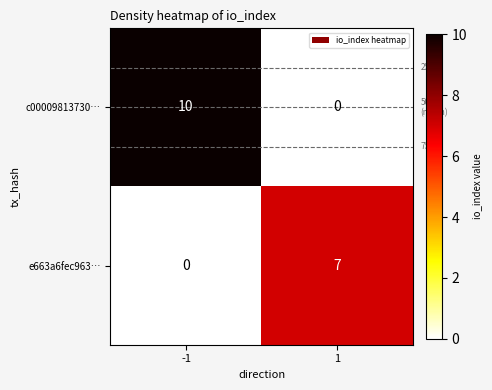

Is it true that e663a6fec963… equals 7 at 1?

True